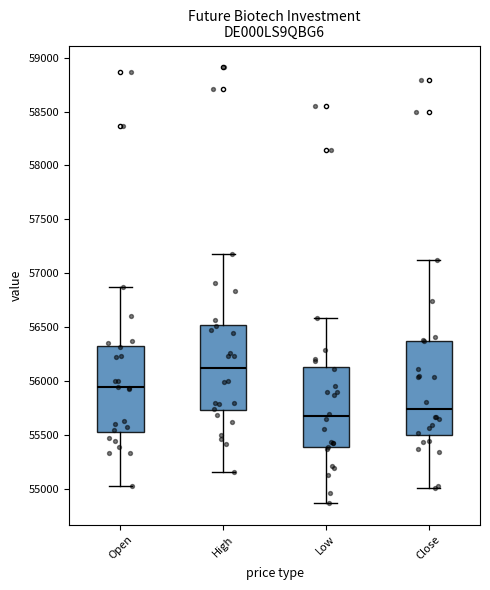

Which box is the tallest, from its lower edge to its upper edge?

Close